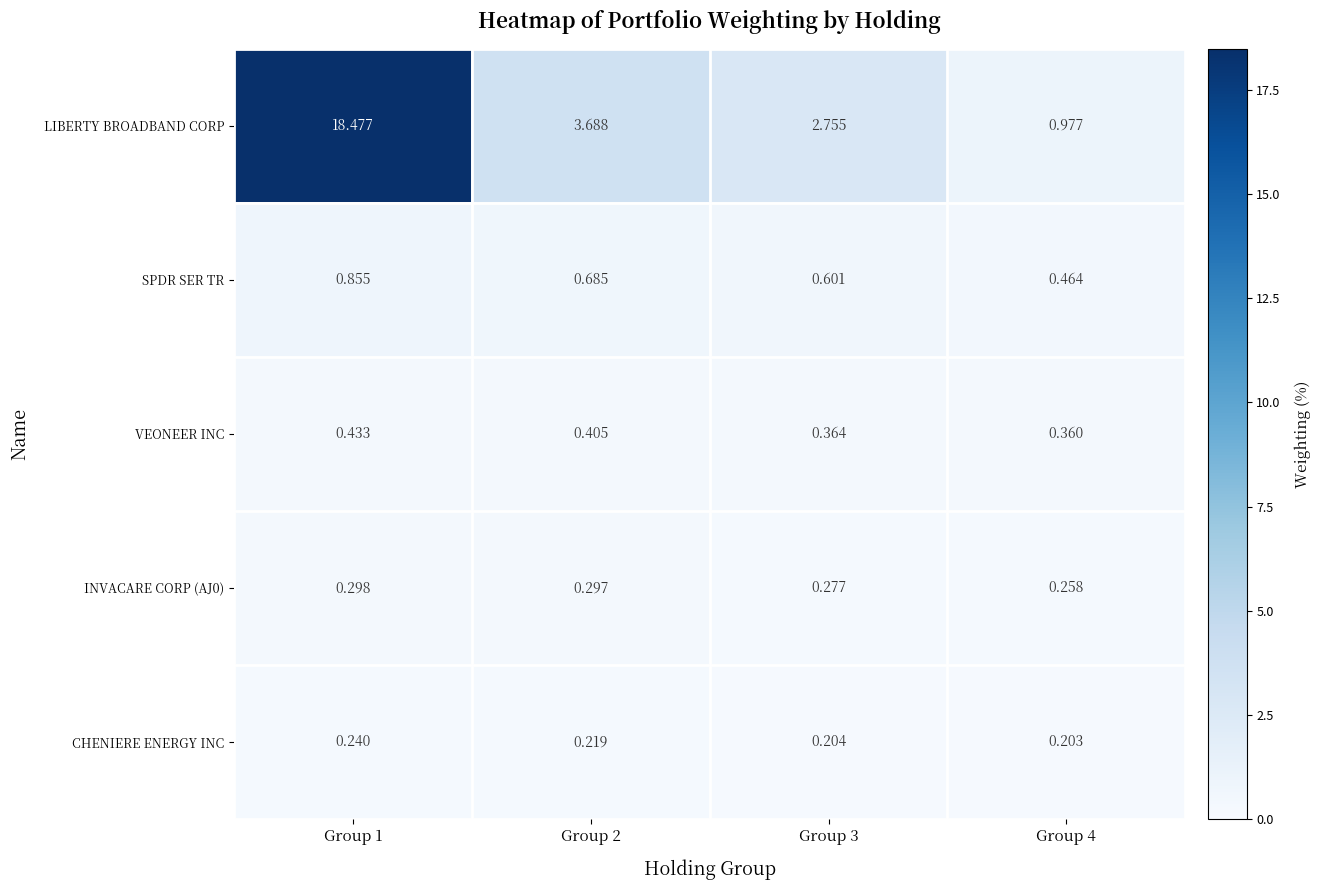

How many data points does each series have?

4